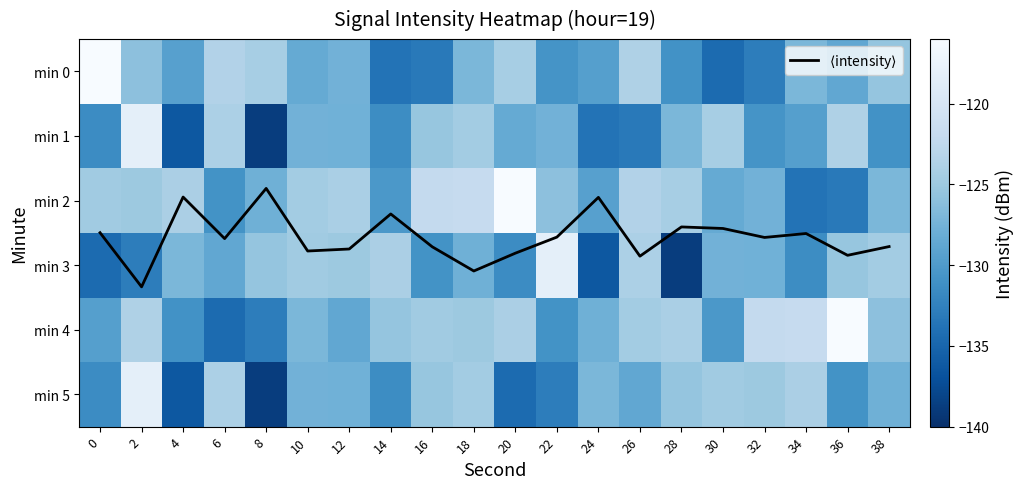

What is the minimum value shown in the chart?

-138.7